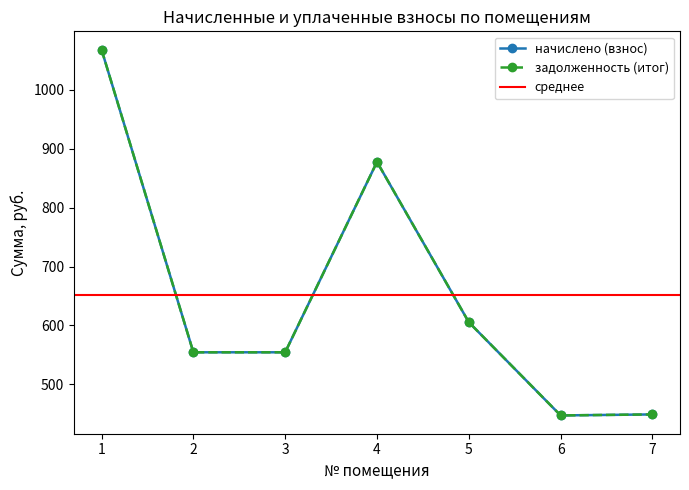

Where is the first local maximum for начислено (взнос)?

4